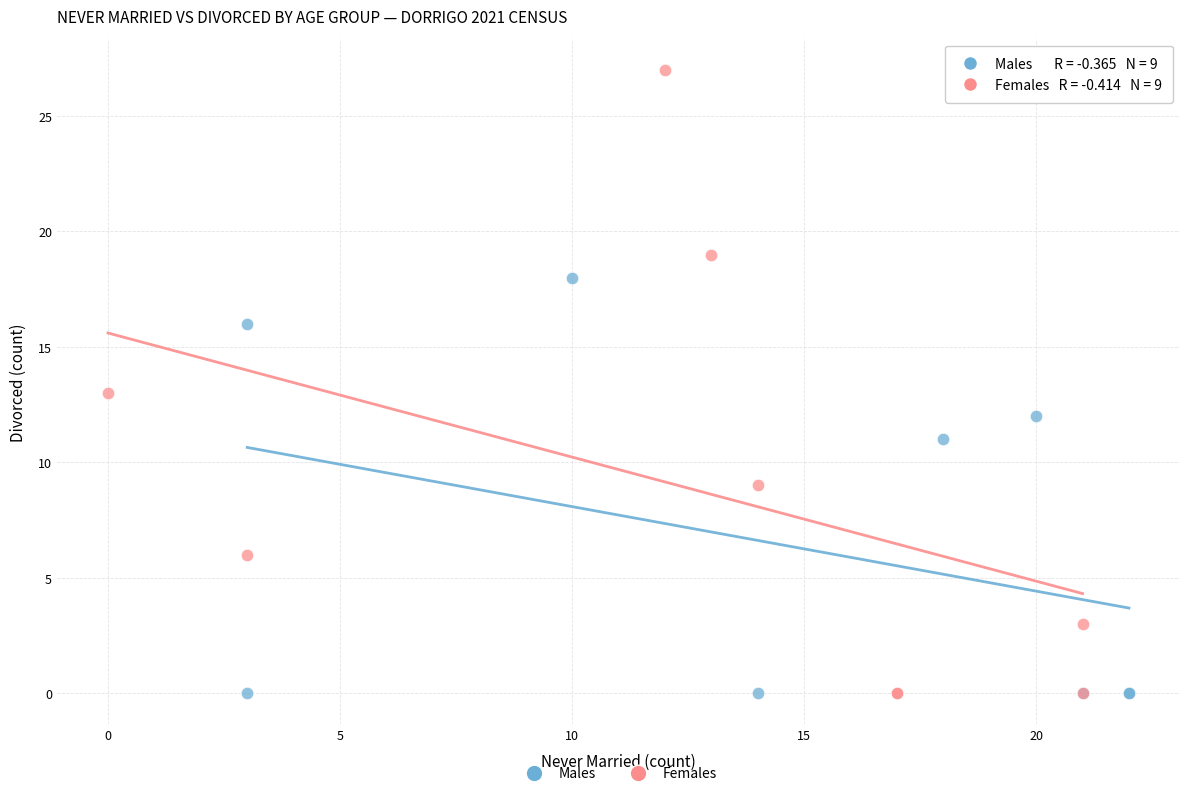

Which series contains the highest Y value?

Females